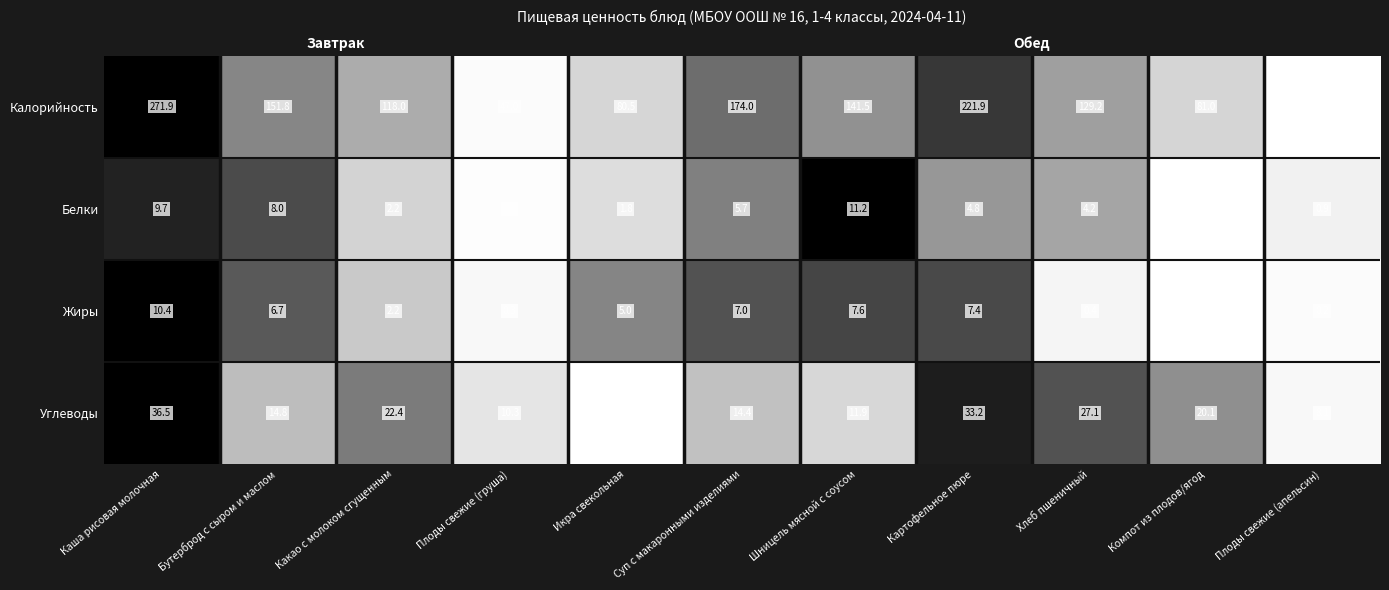

Which series has the largest range (max minus min)?

Калорийность